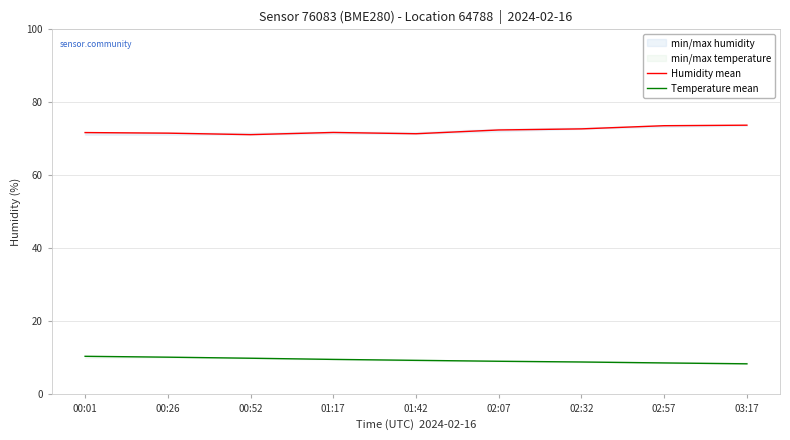

What is the label of the 9th point from the left?

03:17